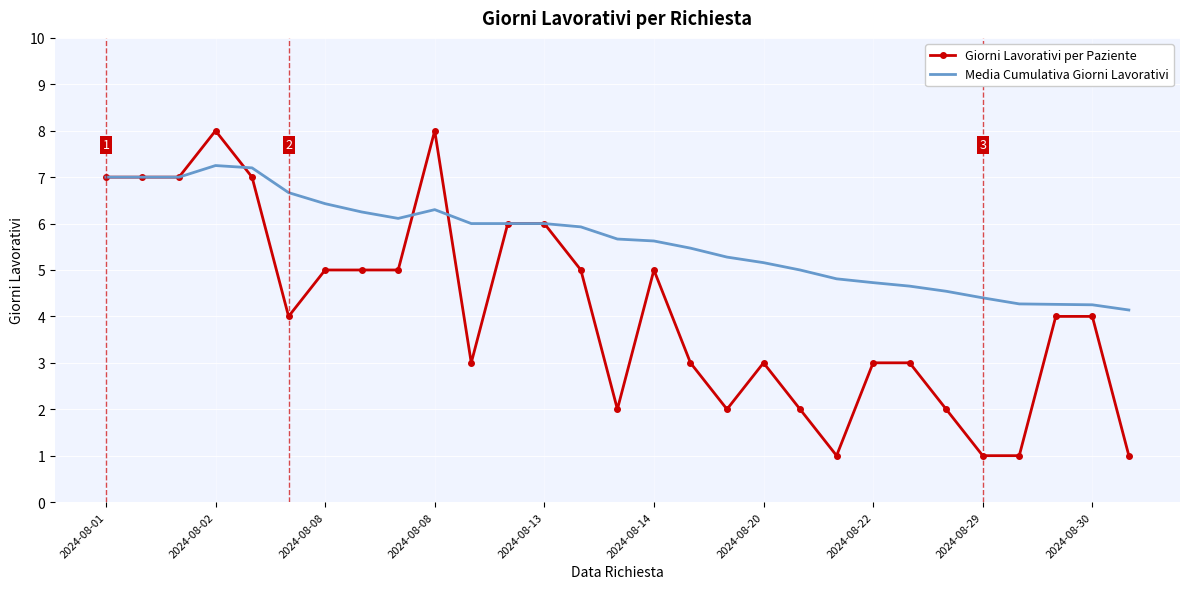

List the series in order of their peak value, lowest first.

Media Cumulativa Giorni Lavorativi, Giorni Lavorativi per Paziente